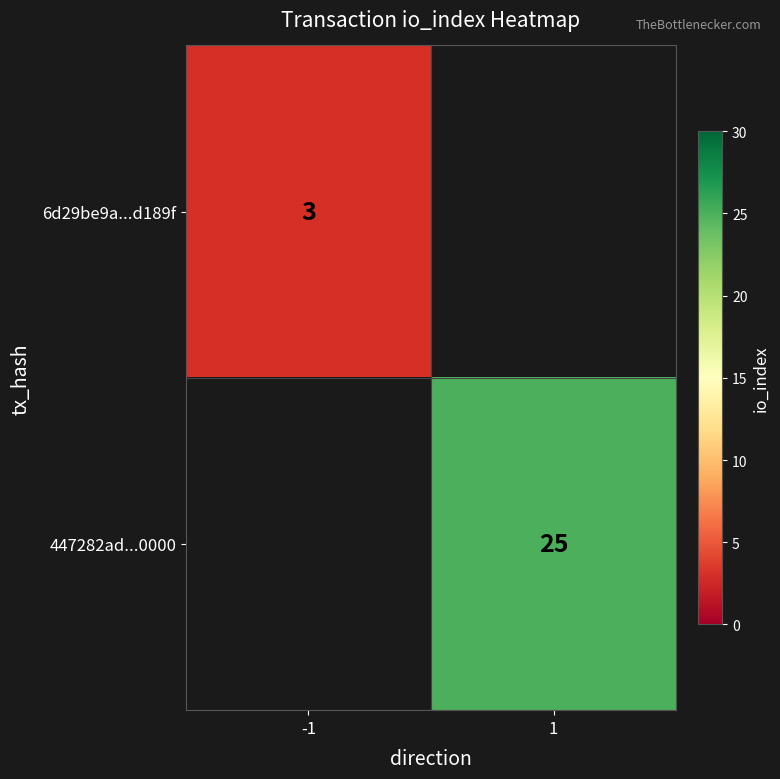

The 447282ad...0000 series shows 25 at 1. True or false?

True